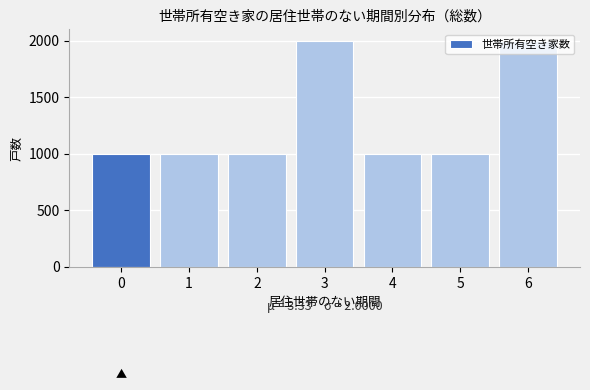

Between 6 and 4, which is larger?

6